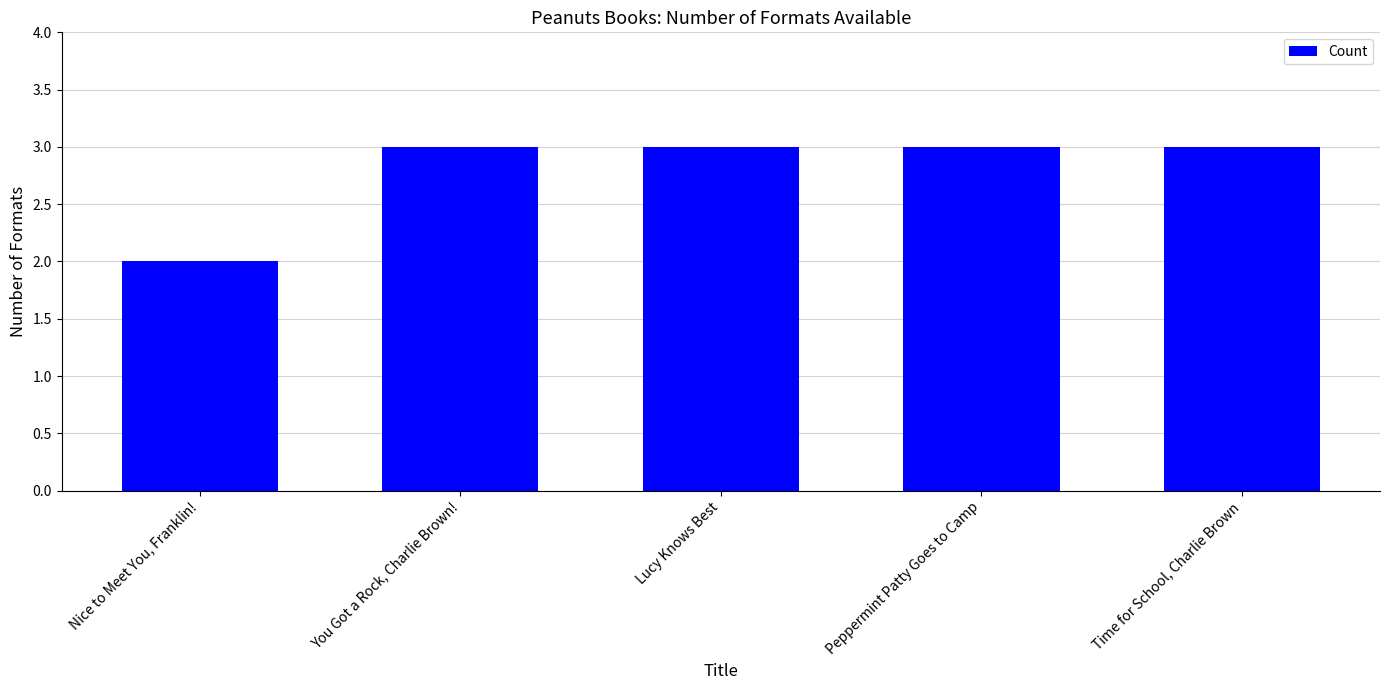

Read the value at Lucy Knows Best.

3